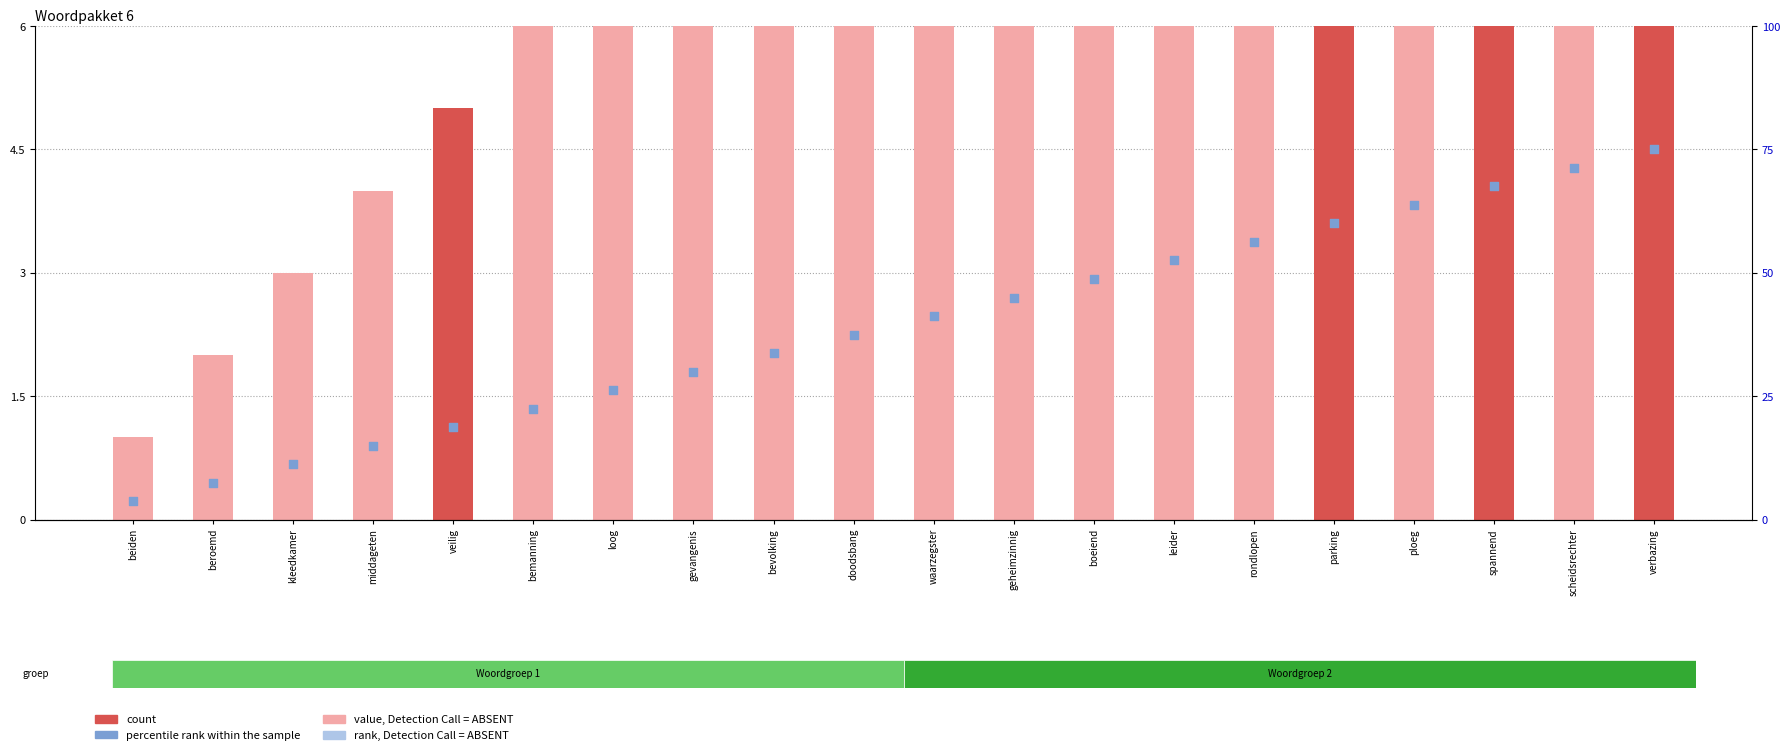

At how many categories does at least one series exceed 3?

17